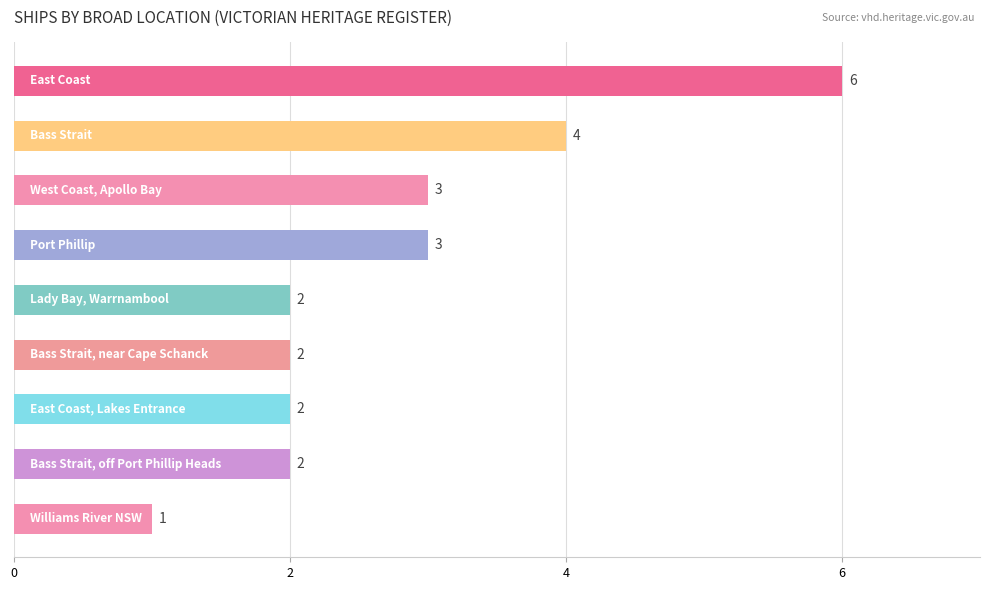

Reading top to bottom, extract all data points from this chart.

6	4	3	3	2	2	2	2	1